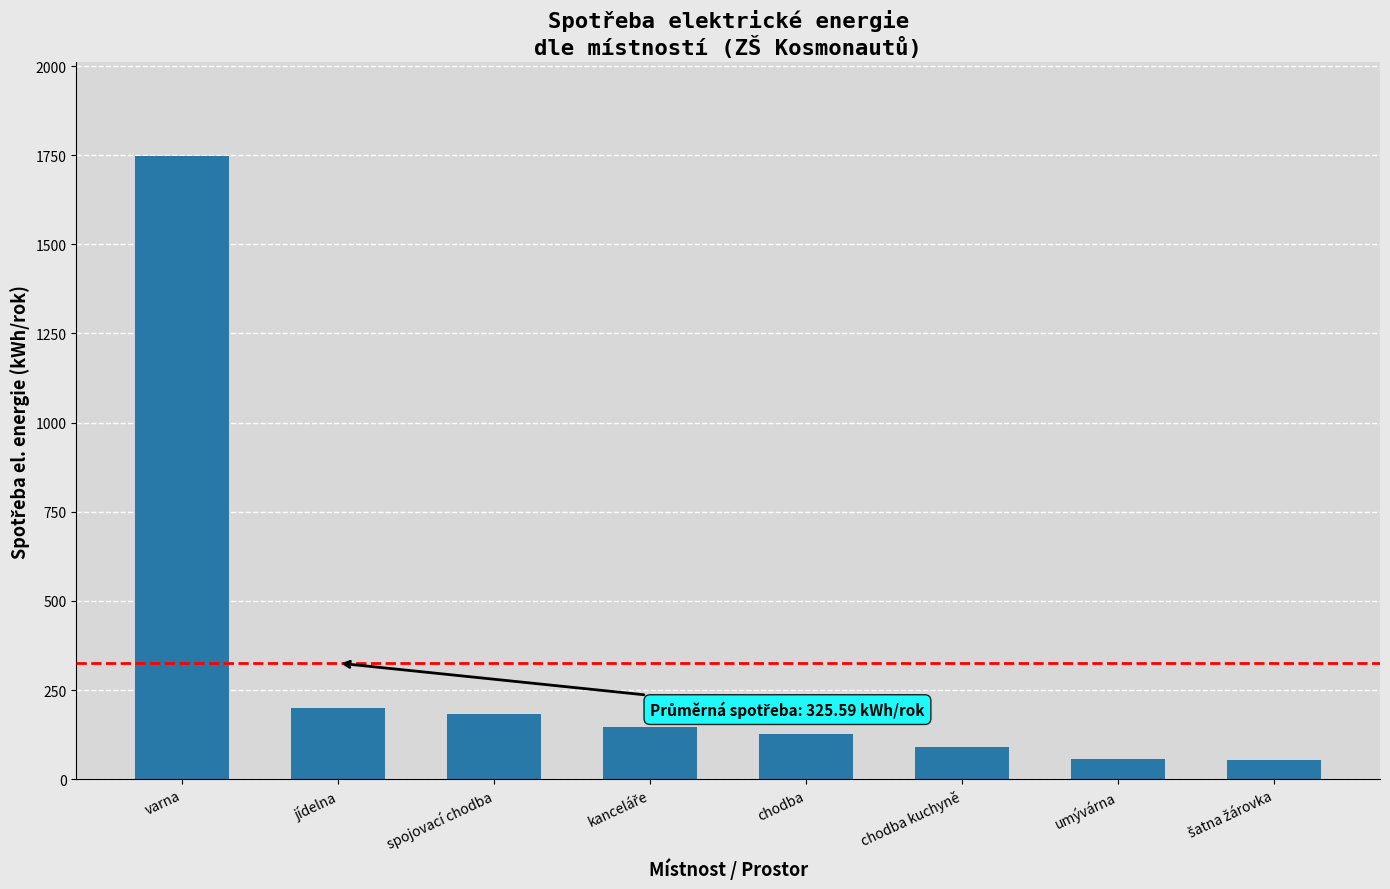

What is the change in value from varna to spojovací chodba?

-1566.6